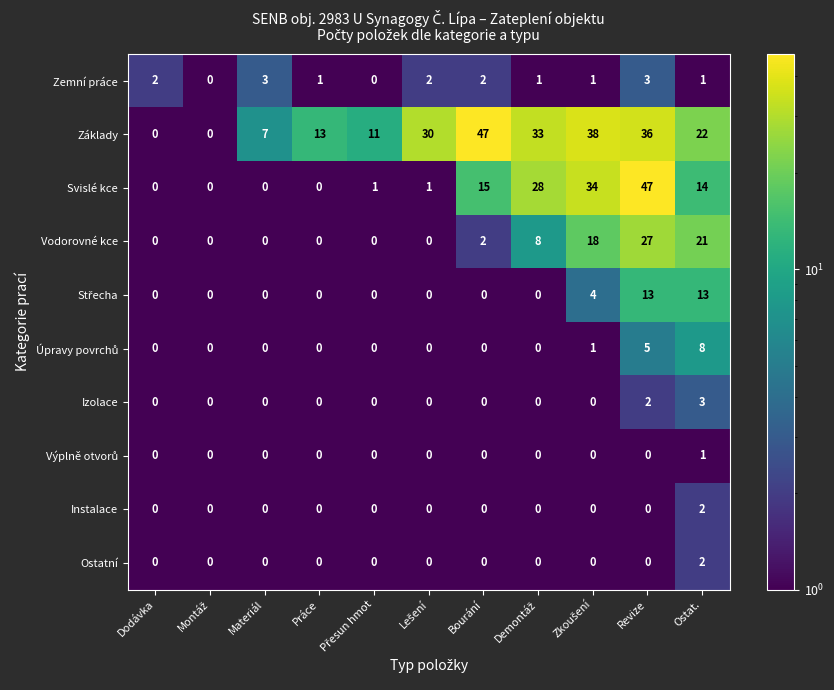

List the series in order of their overall mean, lowest first.

Zemní práce, Základy, Svislé kce, Vodorovné kce, Střecha, Úpravy povrchů, Izolace, Výplně otvorů, Instalace, Ostatní